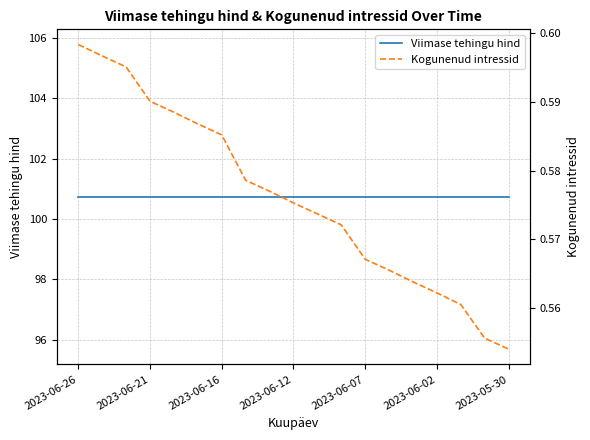

Is it true that Viimase tehingu hind equals 100.7 at 2023-06-02?

True